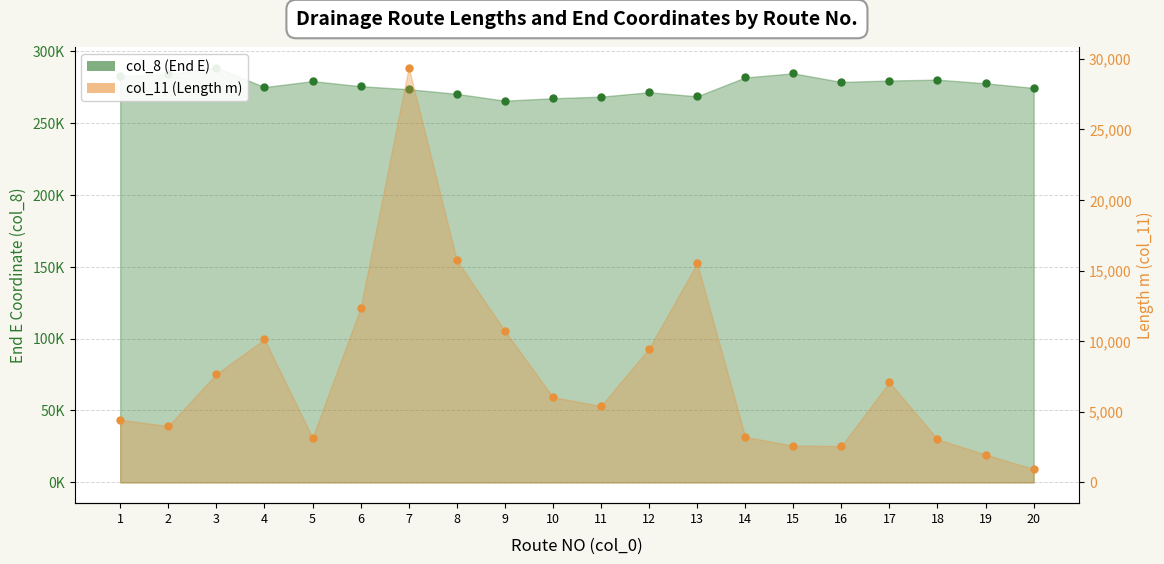

What is the difference between the maximum and second lowest values in the col_8 (End E) series?

21344